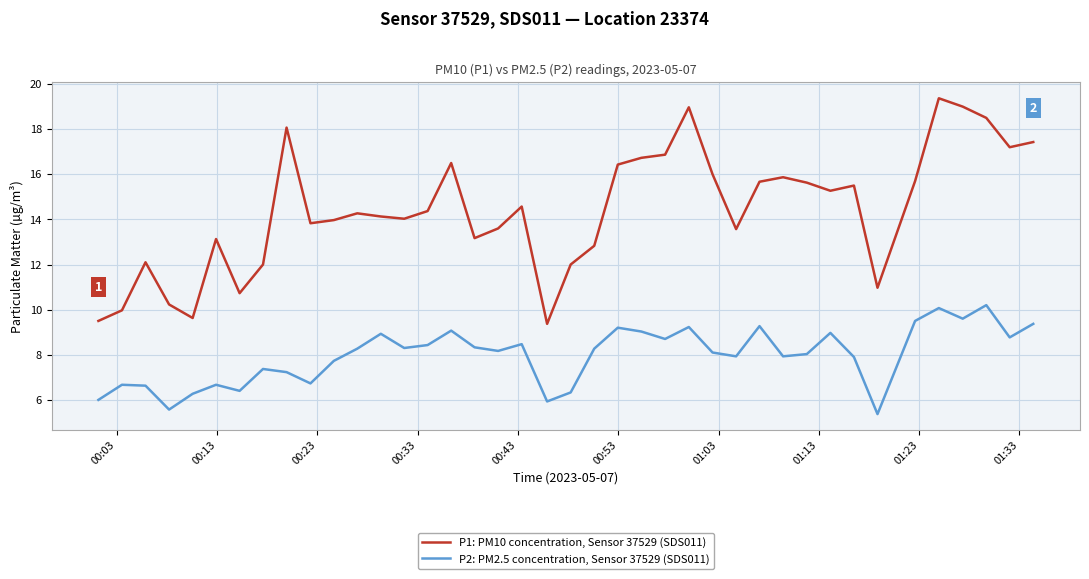

What is the difference between the maximum and minimum values in the P2: PM2.5 concentration, Sensor 37529 (SDS011) series?

4.8